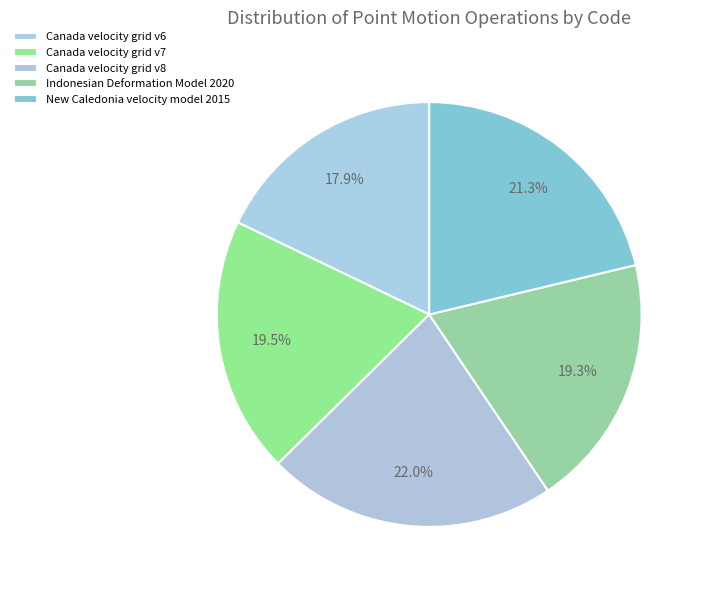

Is it true that Canada velocity grid v8 is 11% of the pie?

False